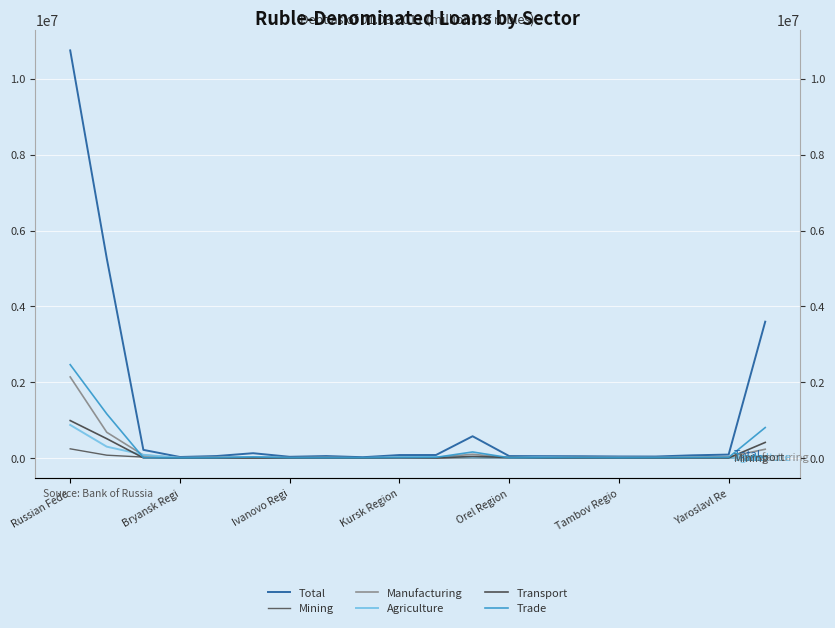

At which category is the sum across all series the highest?

Russian Fede